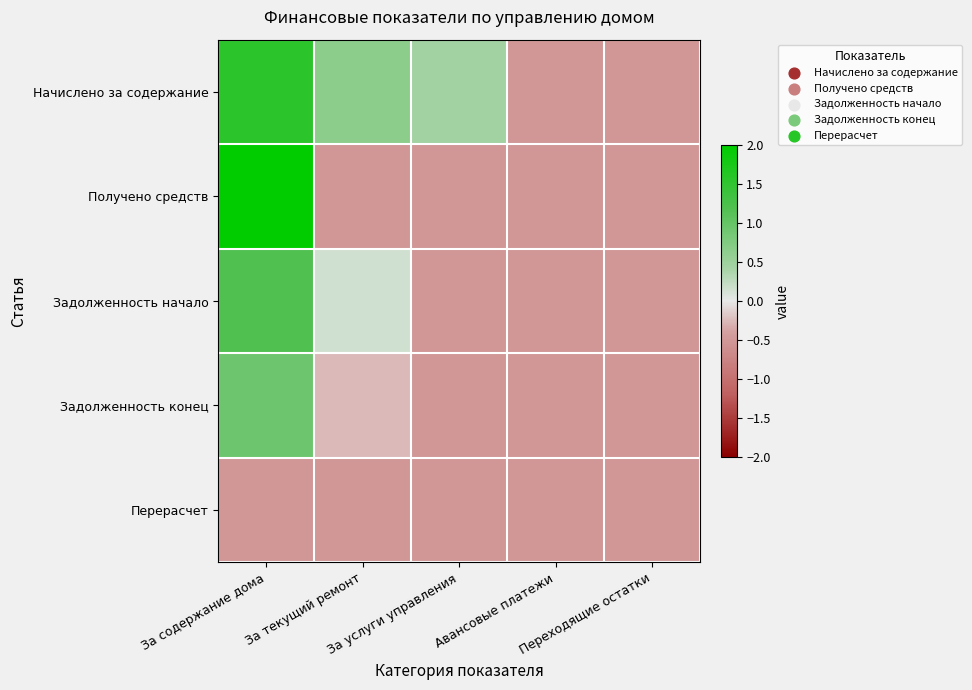

Which has a higher value, За содержание дома or За услуги управления?

За содержание дома